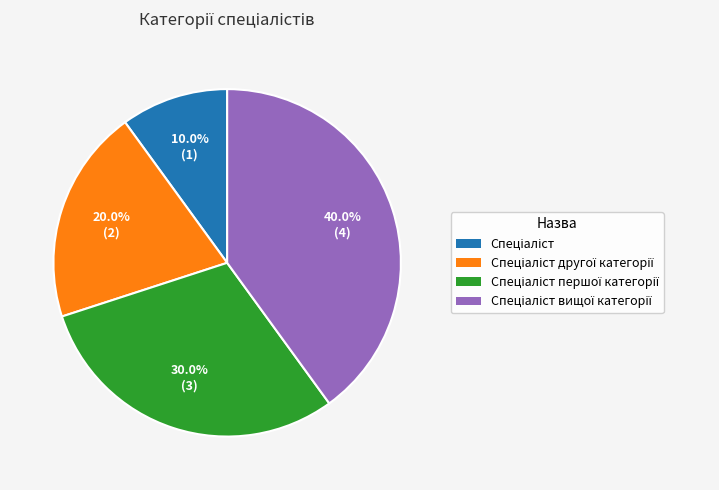

Is there a majority slice in this chart?

No